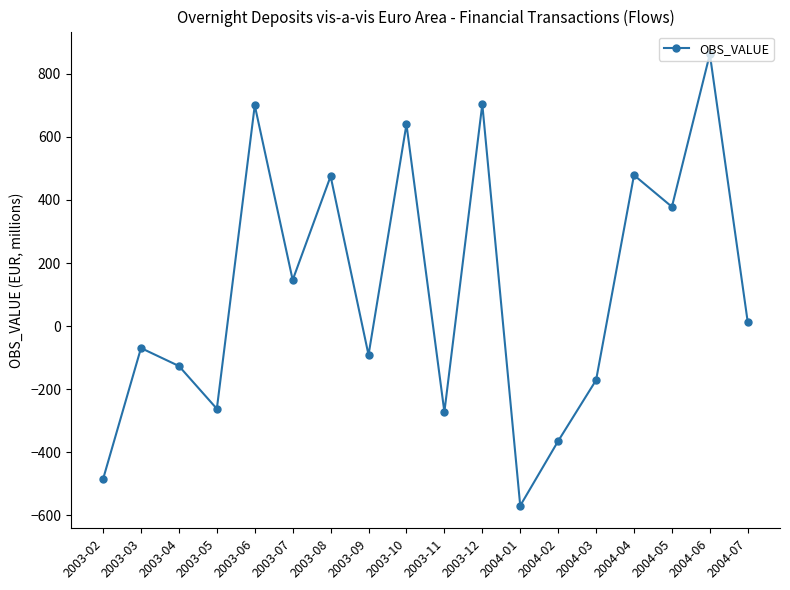

What is the sum of the values at 2004-02 and 2003-07?

-218.6